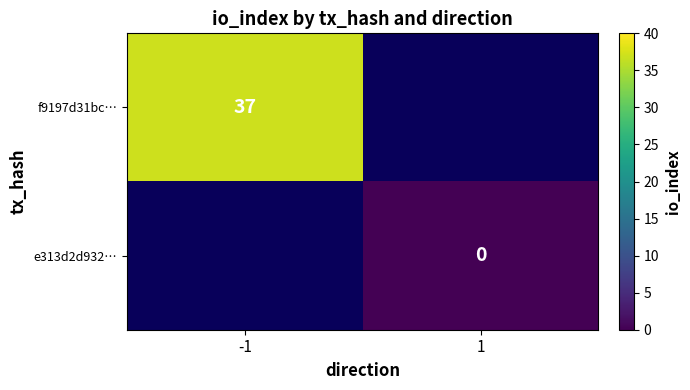

What is the greatest value displayed?

37.0